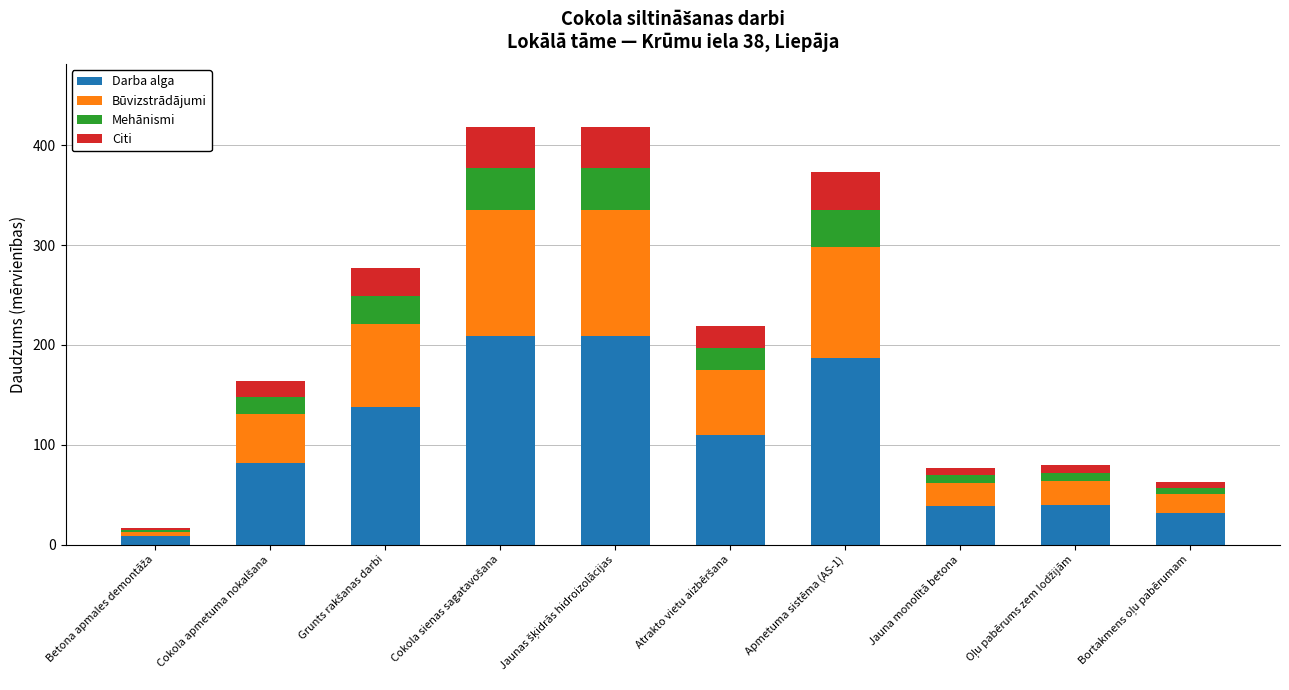

What is the difference between the maximum and minimum values in the Darba alga series?

201.2